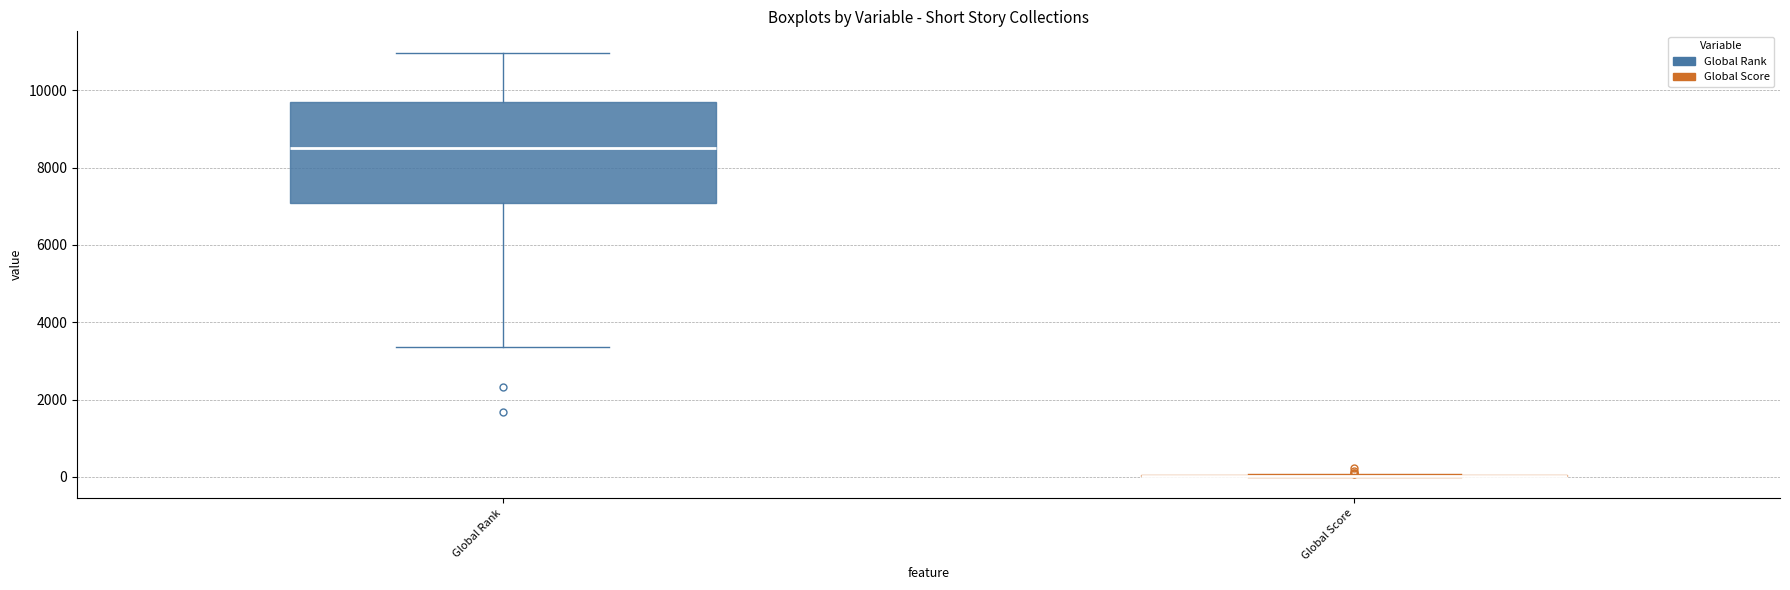

Reading left to right, transcribe this box plot: for each box, give where its median line is, the range the box spans, and where its two whiskers end, as read against the y-axis. The values are not printed on the chart, so give them approximately, as read against the axis.

Global Rank: median 8400, box 7000 to 9600, whiskers 3400 to 11000
Global Score: box collapsed to a line at 0, whiskers 0 to 0